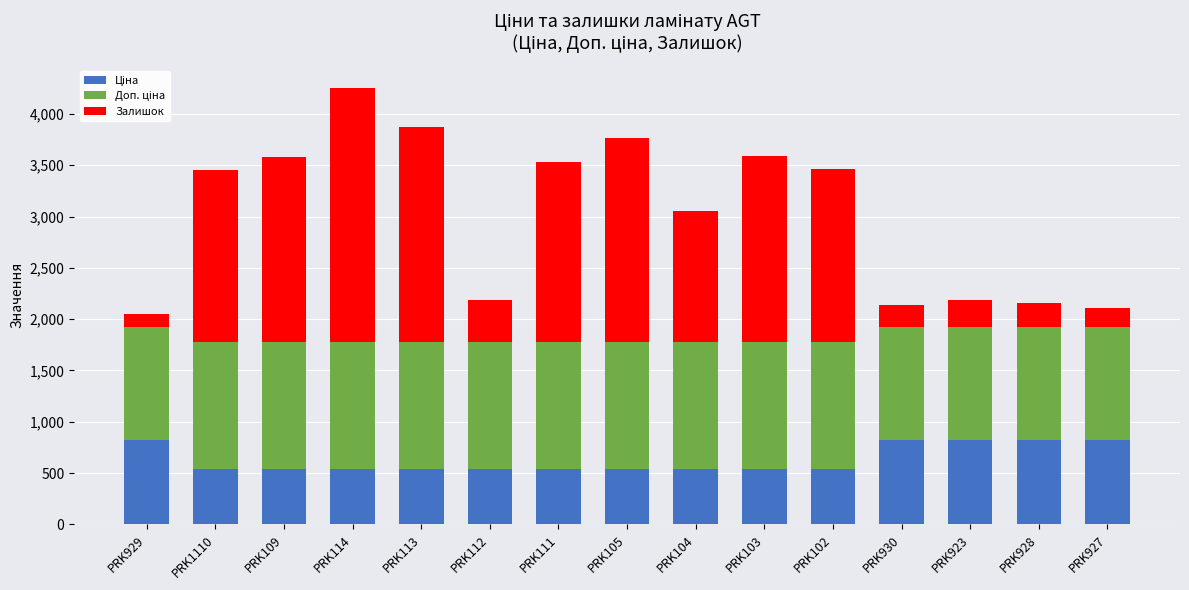

Does the chart contain stacked bars?

Yes